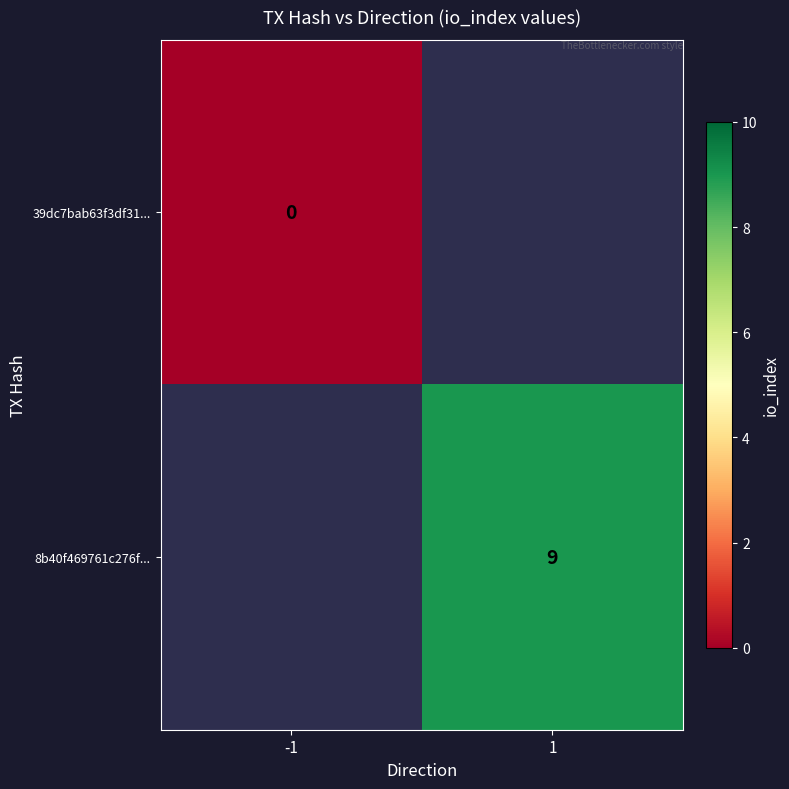

Rank the series at -1 from highest to lowest value.

39dc7bab63f3df31..., 8b40f469761c276f...